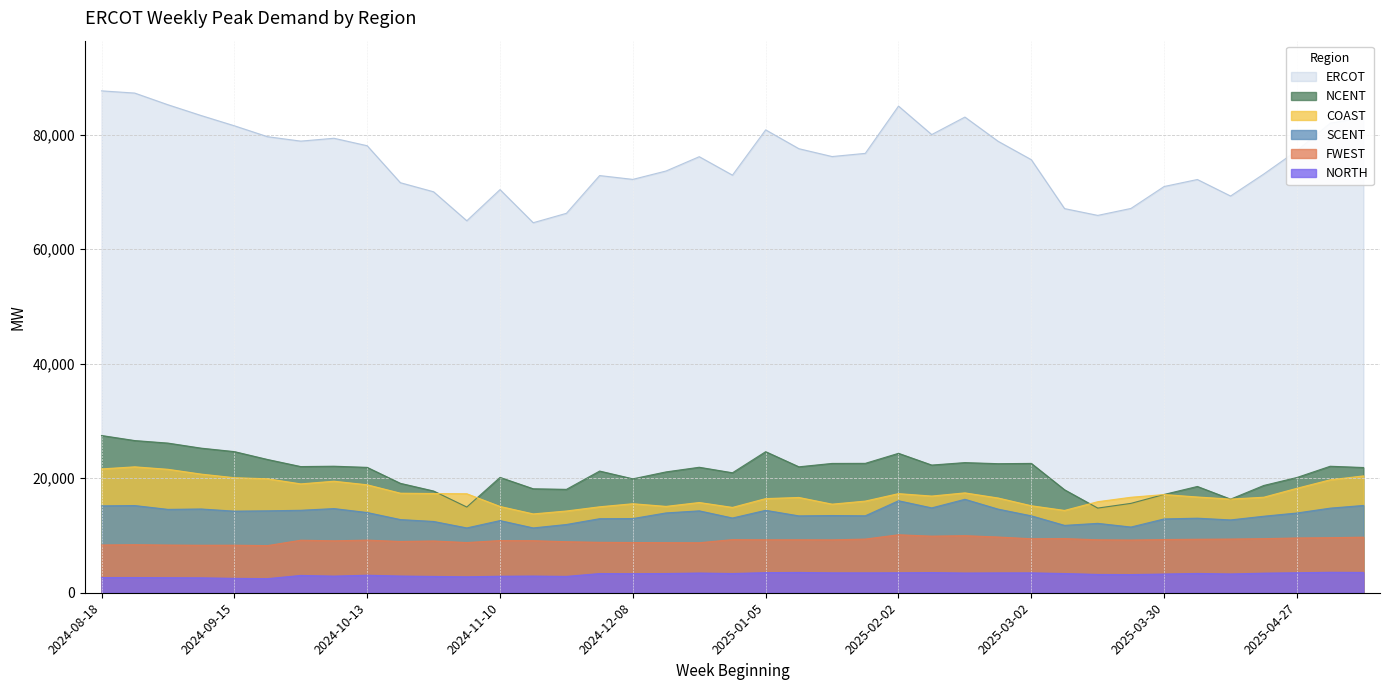

At which category does the chart reach its minimum across all series?

2024-09-22